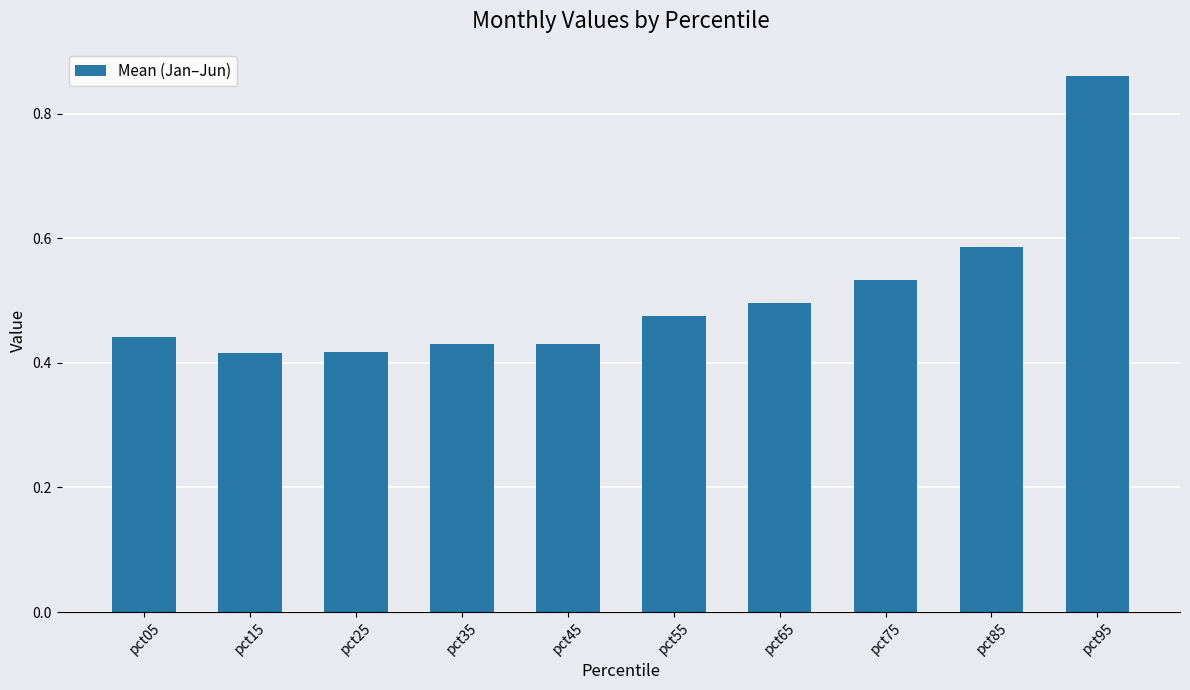

Count the values in the range 0 to 1.

10